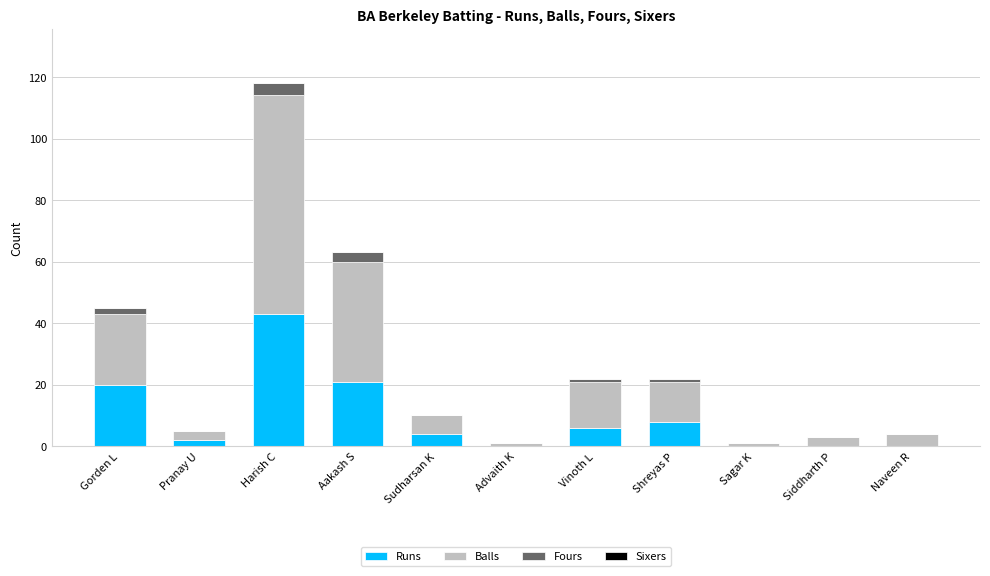

At which category is the sum across all series the highest?

Harish C